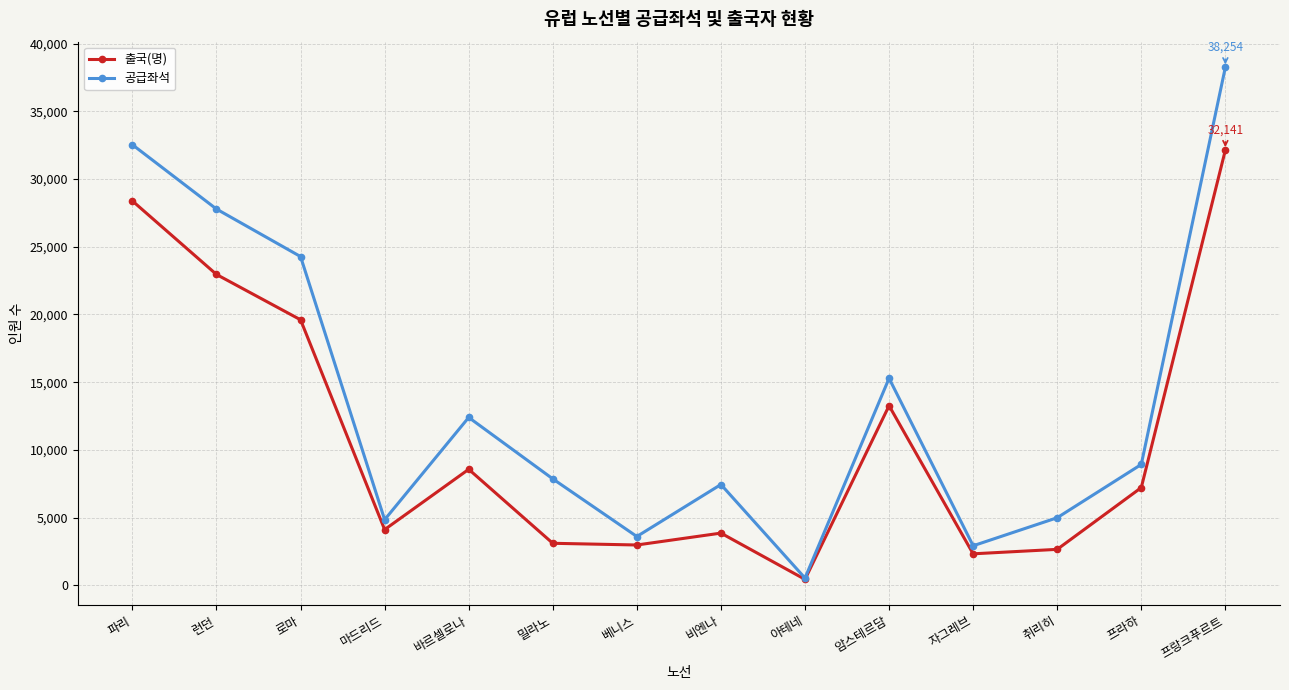

True or false: 공급좌석 has more than 2 interior local peaks.

True